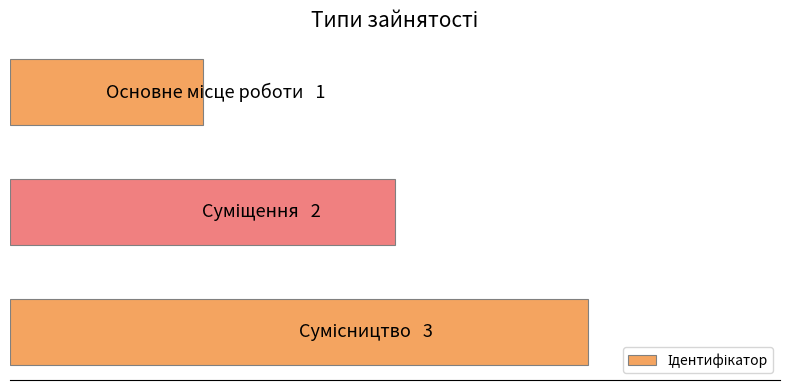

Are the bars horizontal?

Yes